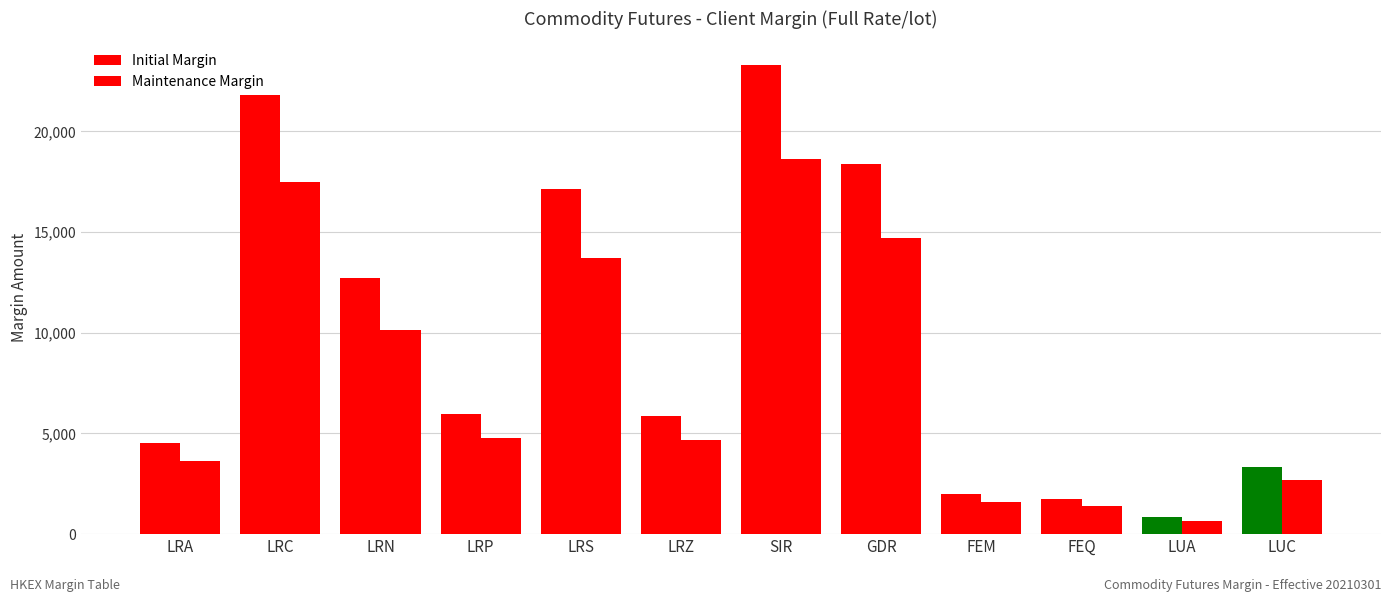

Where does the Initial Margin series first go above 5945?

LRC